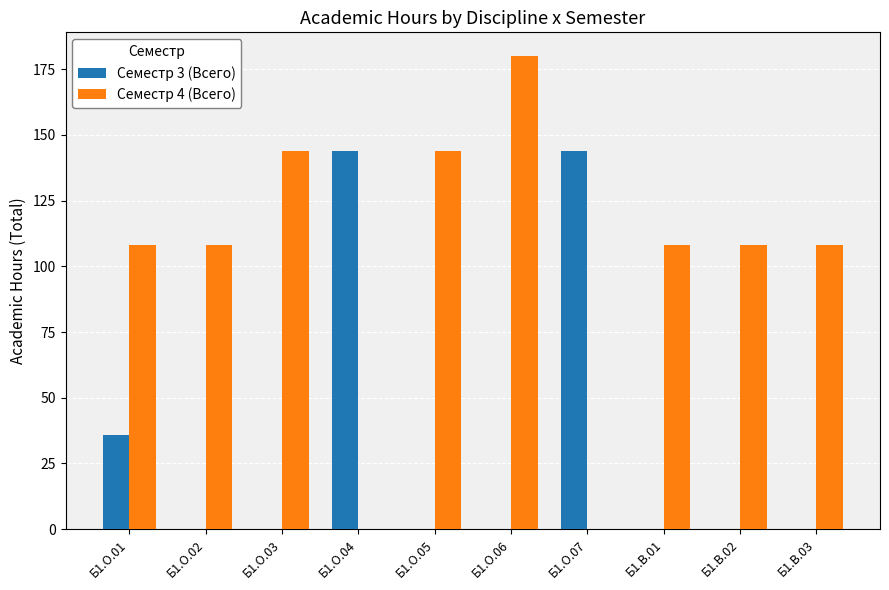

Reading right to left, extract all data points from this chart.

Семестр 3 (Всего): 0	0	0	144	0	0	144	0	0	36
Семестр 4 (Всего): 108	108	108	0	180	144	0	144	108	108